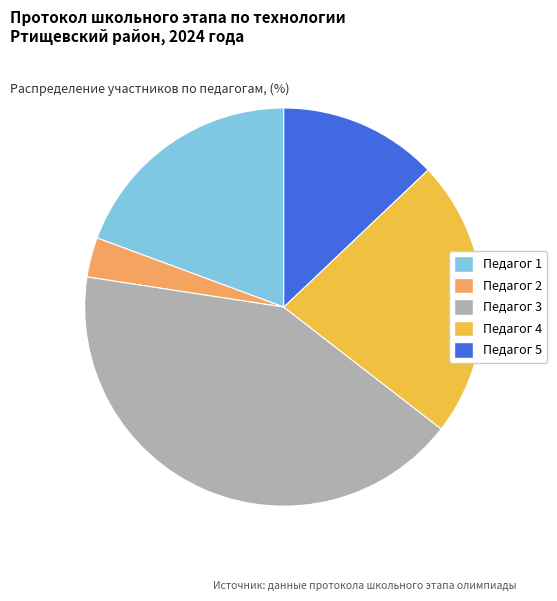

Is there any slice that represents more than half of the pie?

No